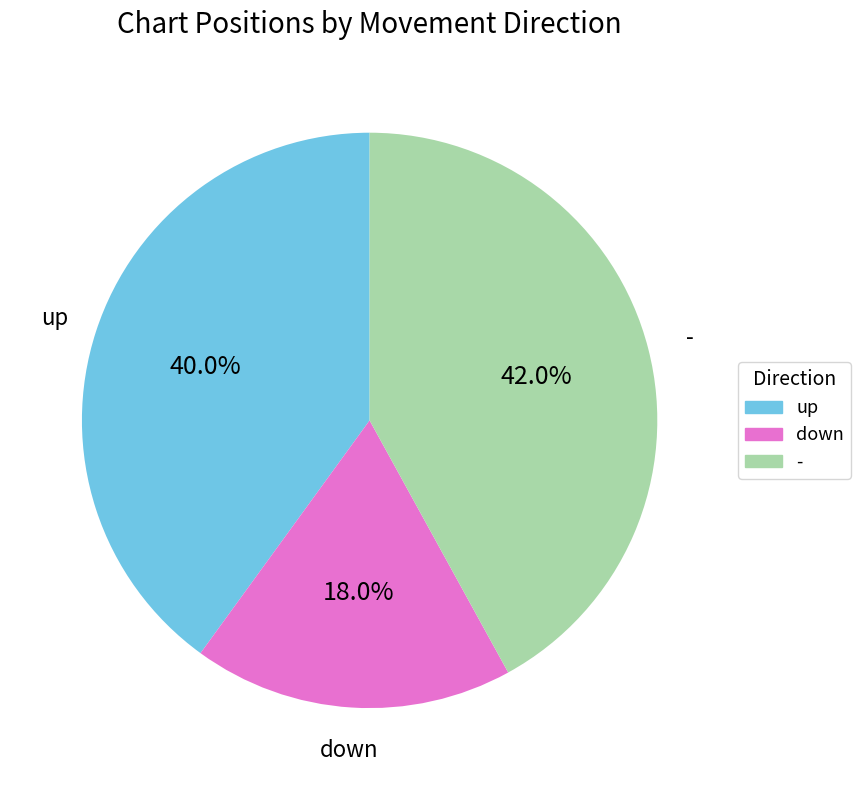

How many slices are in this pie chart?

3